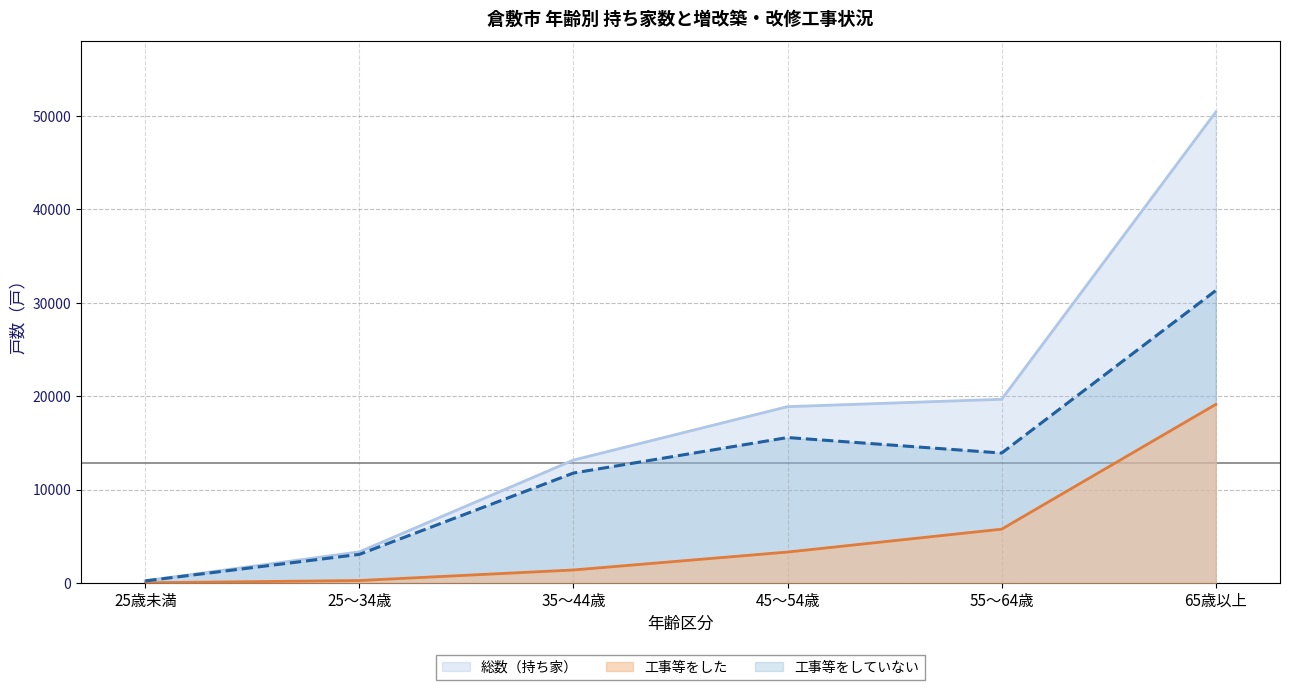

Reading right to left, what are all the values shown in this chart?

総数（持ち家）: 50430	19670	18880	13160	3330	240
工事等をした: 19120	5760	3310	1390	260	20
工事等をしていない: 31310	13910	15570	11770	3060	220